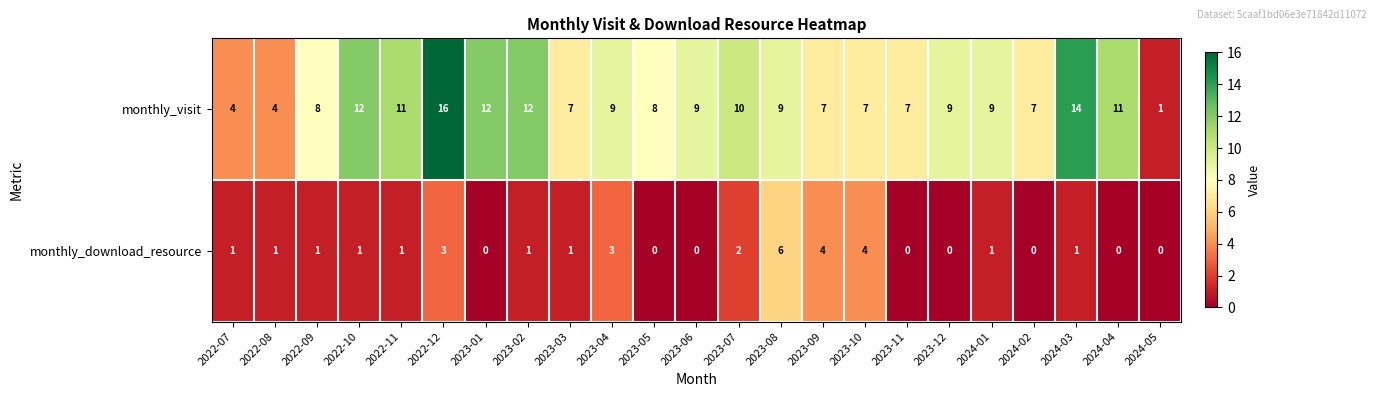

How many categories are shown in the chart?

23